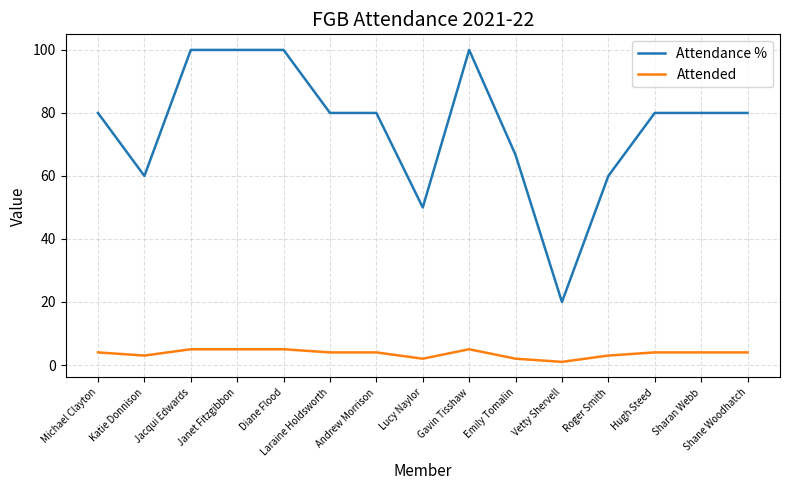

What are all the series names shown in the legend?

Attendance %, Attended